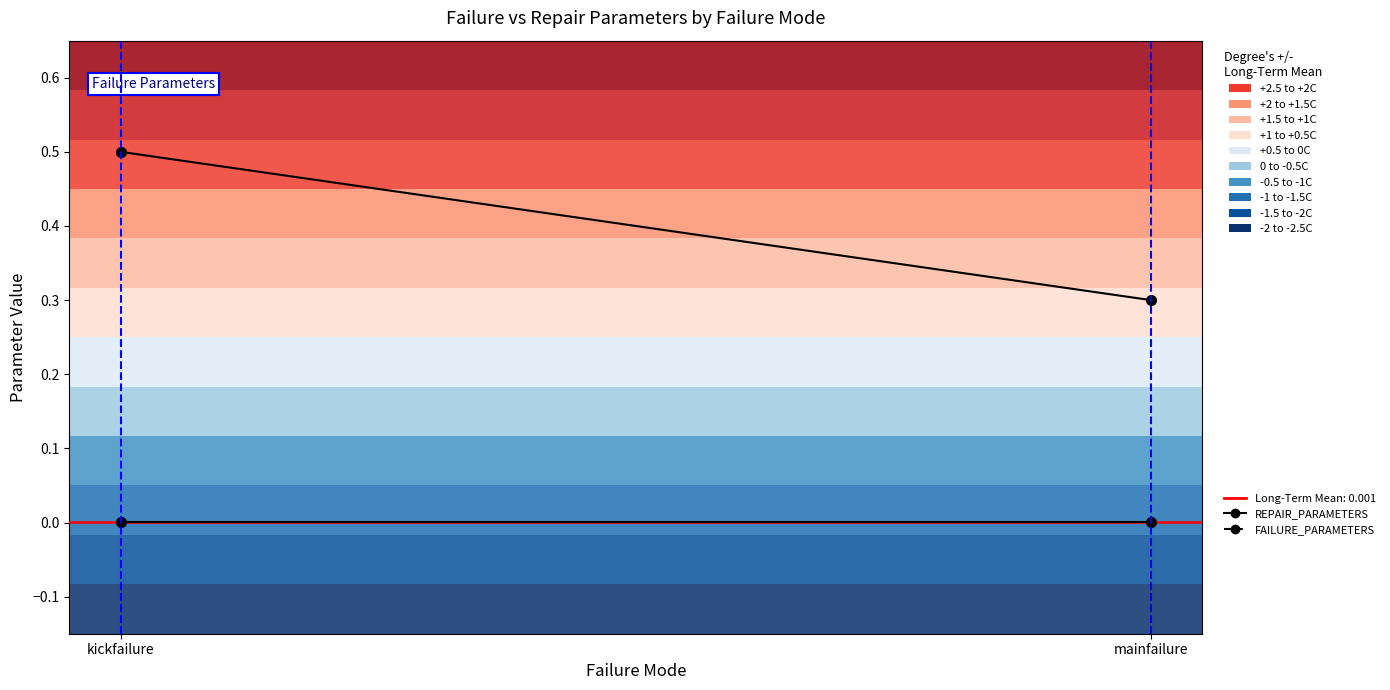

What is the maximum value for FAILURE_PARAMETERS?

0.5